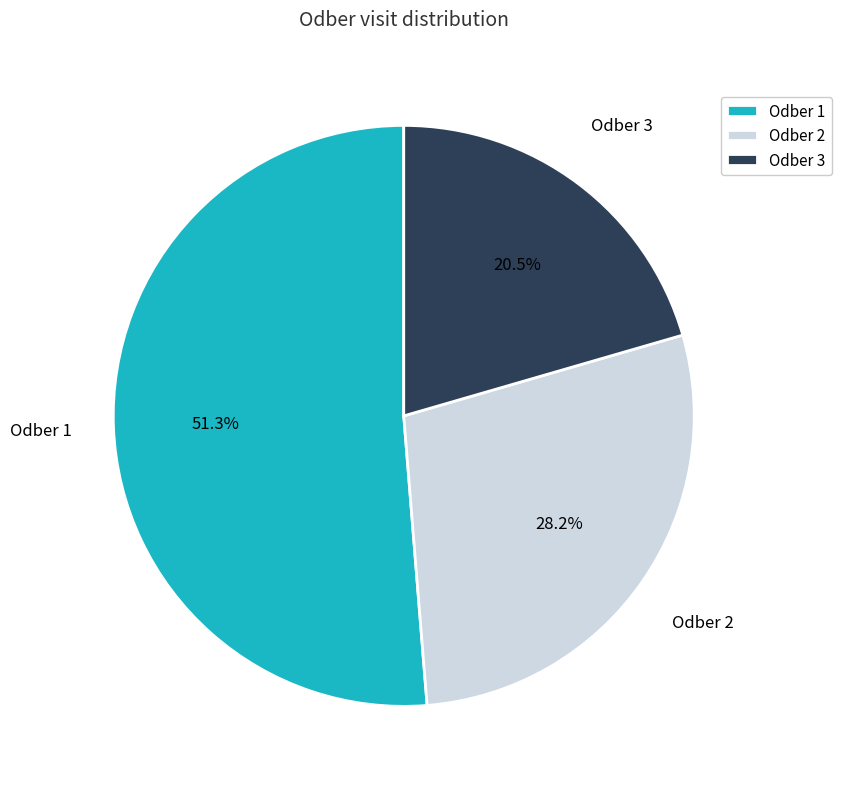

Is there any slice that represents more than half of the pie?

Yes